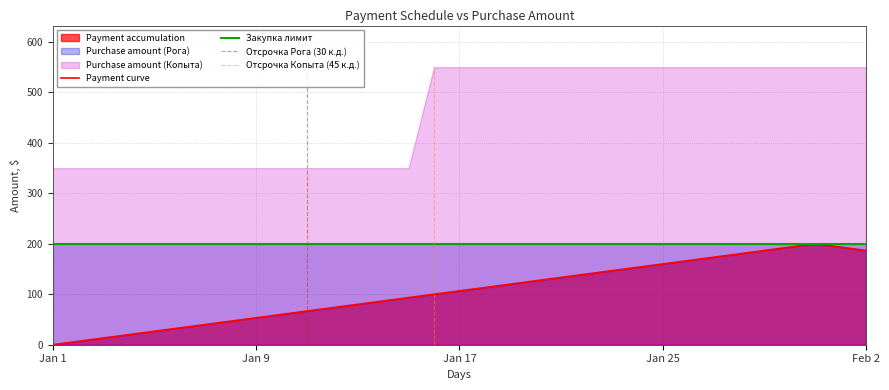

What is the maximum value for Payment curve?

200.0